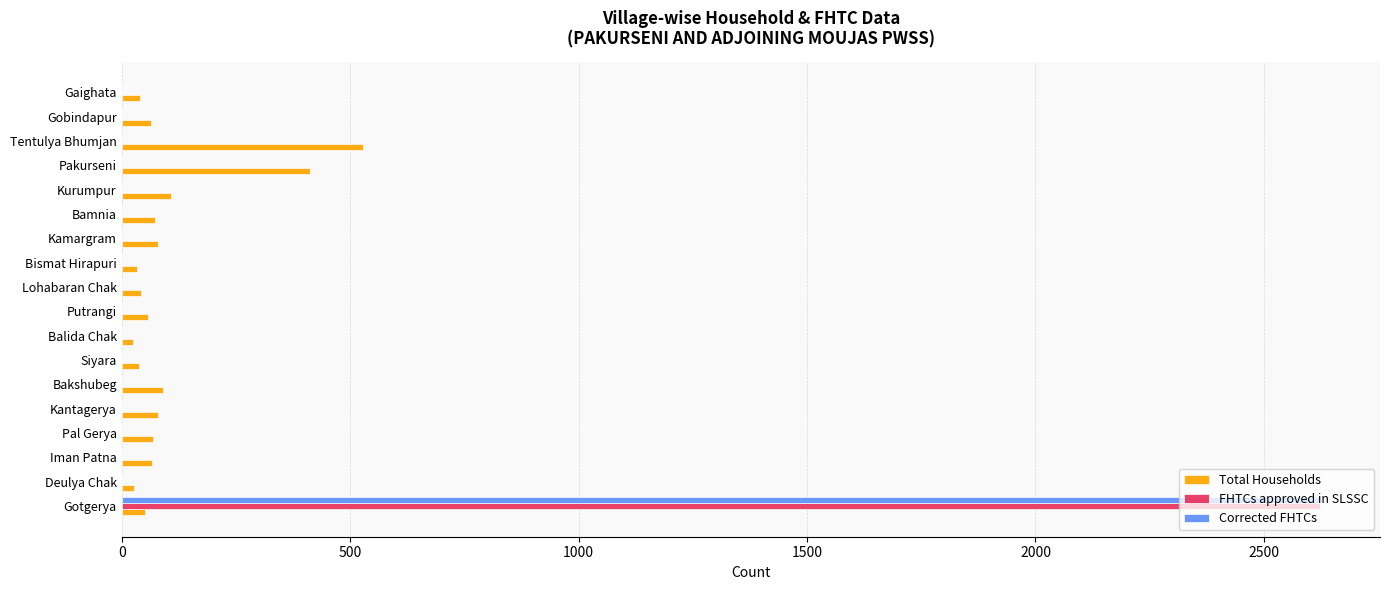

Between Balida Chak and Tentulya Bhumjan, which series saw the biggest shift?

Total Households